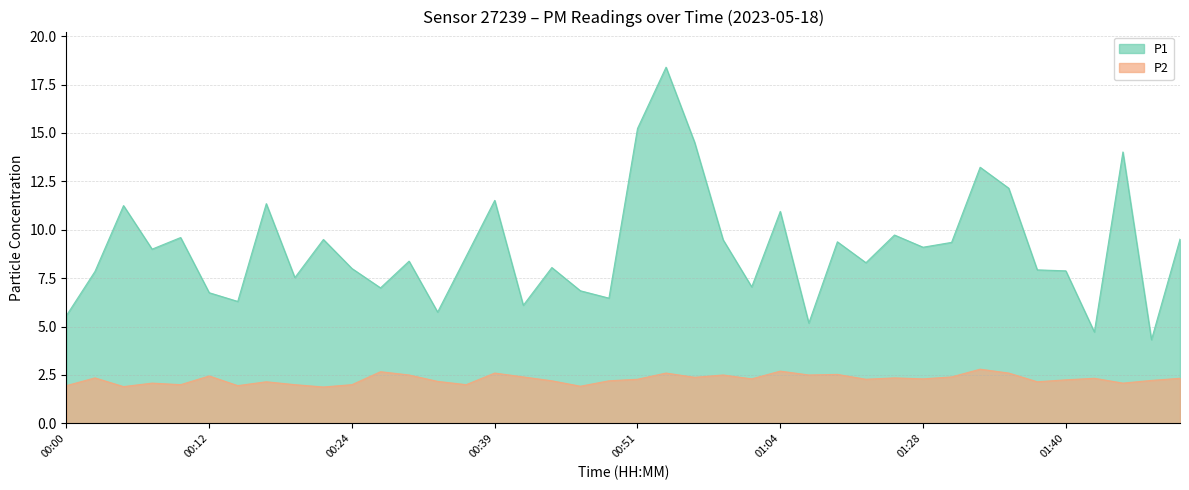

Which series changed the most between 00:34 and 01:28?

P1